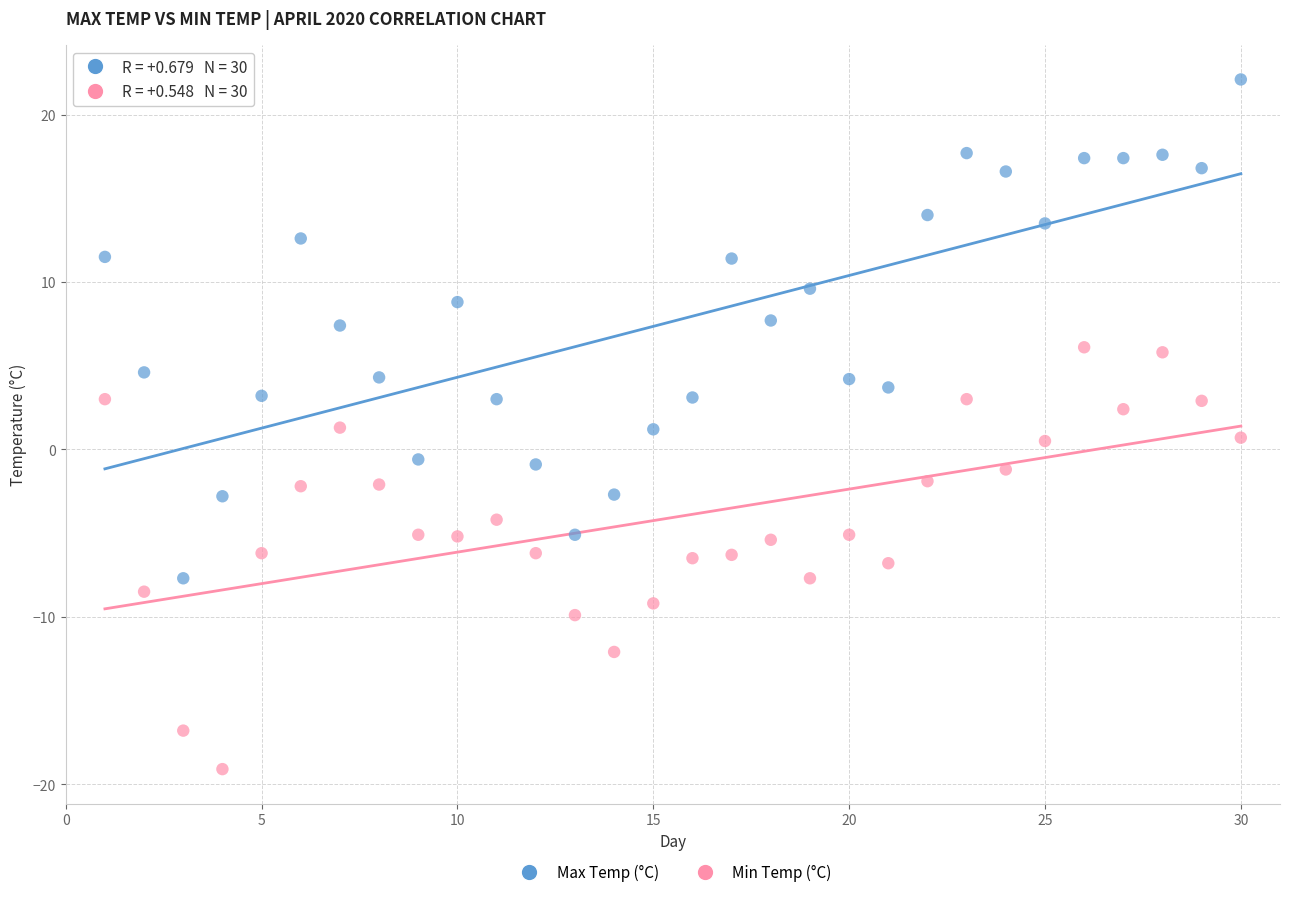

Which series has the widest spread of Y values?

Max Temp (°C)